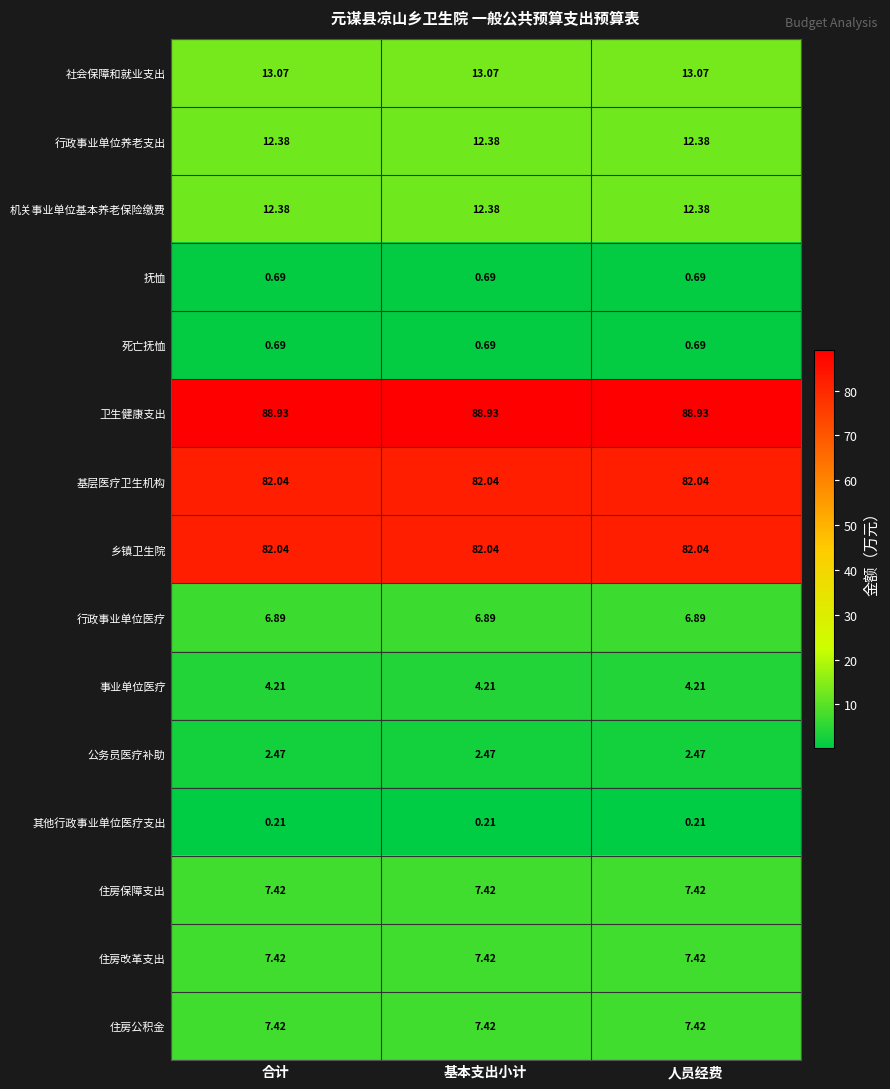

What is the maximum value shown in the chart?

88.9